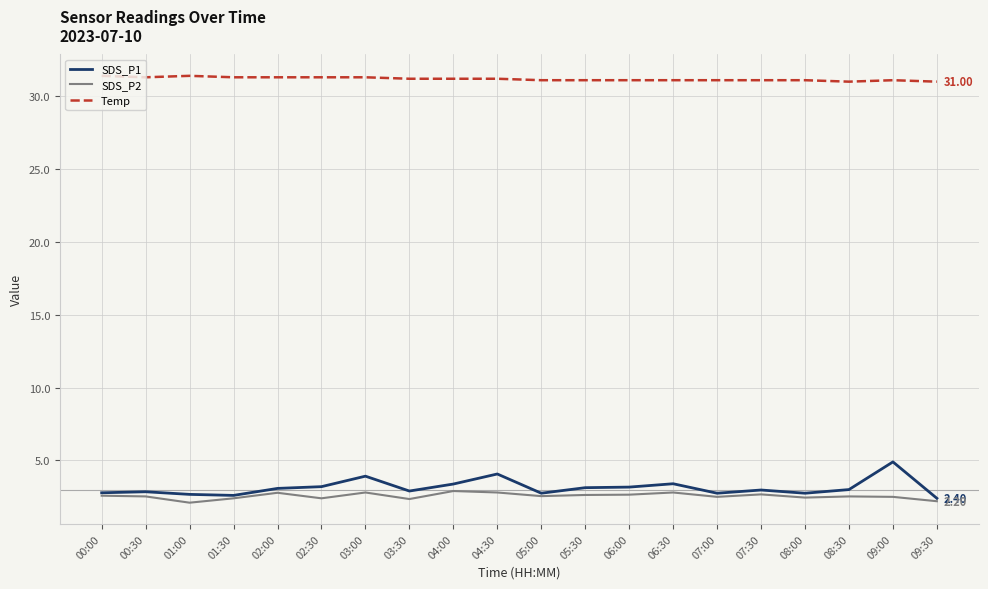

Is the value of Temp at 09:30 greater than the value of SDS_P2 at 05:00?

Yes